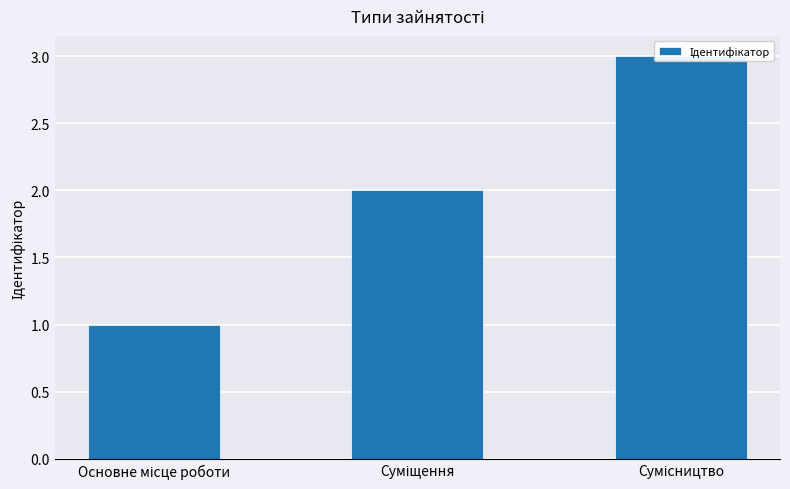

Does the chart contain stacked bars?

No